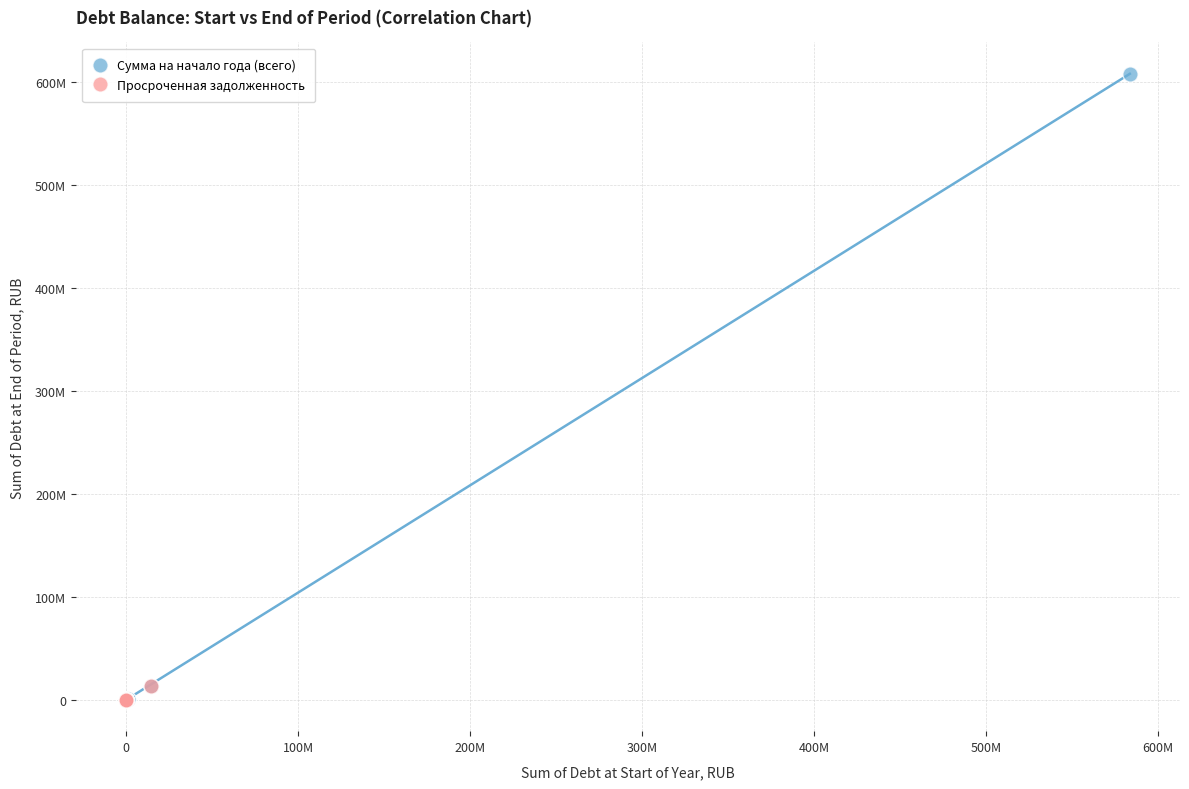

Which series reaches the maximum Y coordinate?

Сумма на начало года (всего)